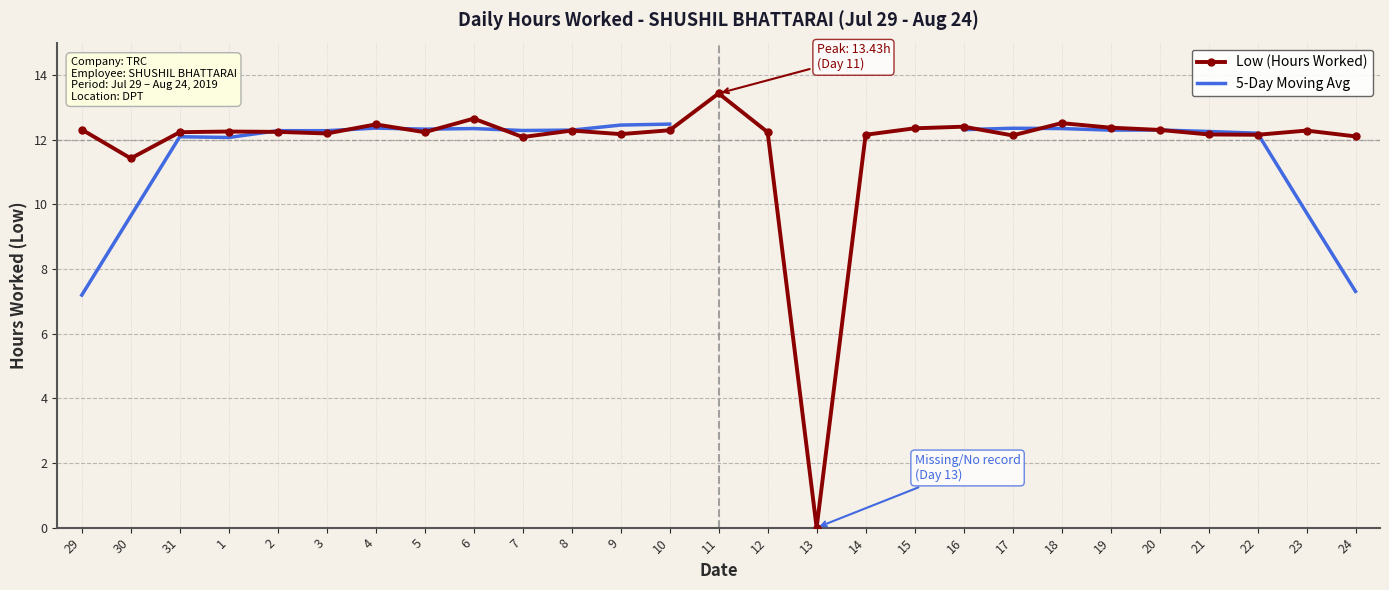

What is the label of the 25th point from the left?

22